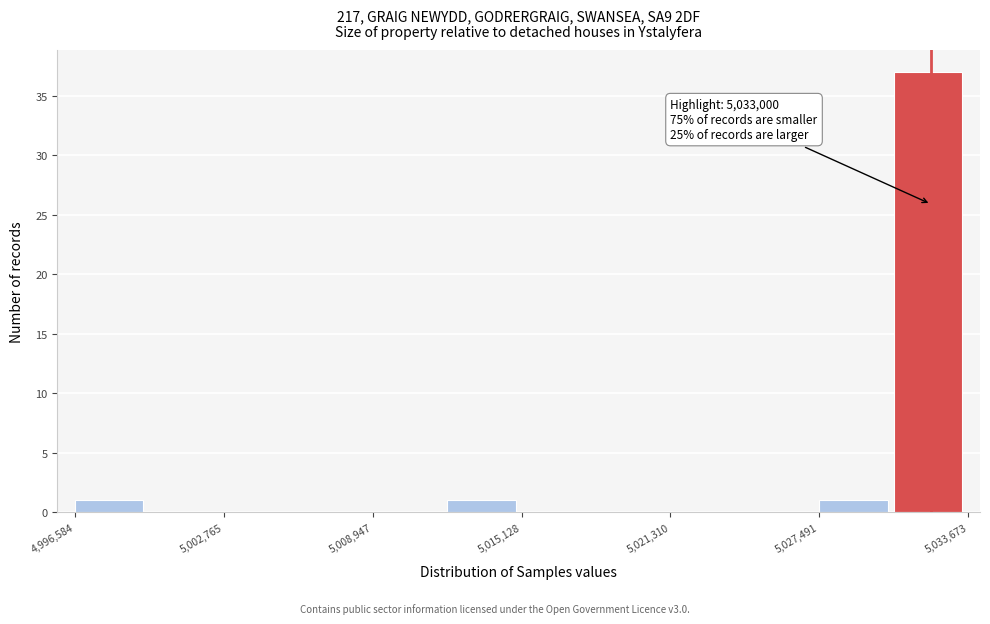

Read against the x-axis, roughly where is the centre of the tallest bar?

5032000